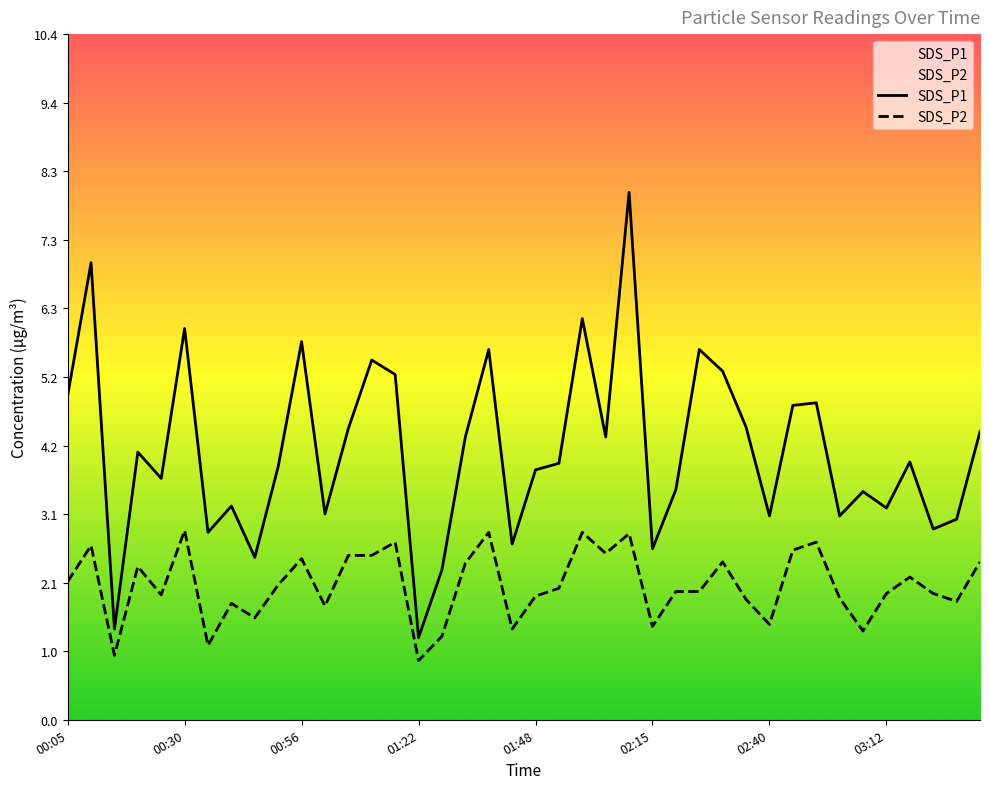

Is it true that SDS_P2 equals 2.9 at 22?

True